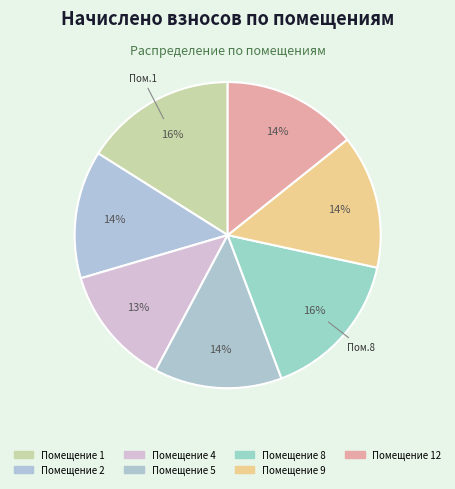

Count the number of slices in the pie.

7